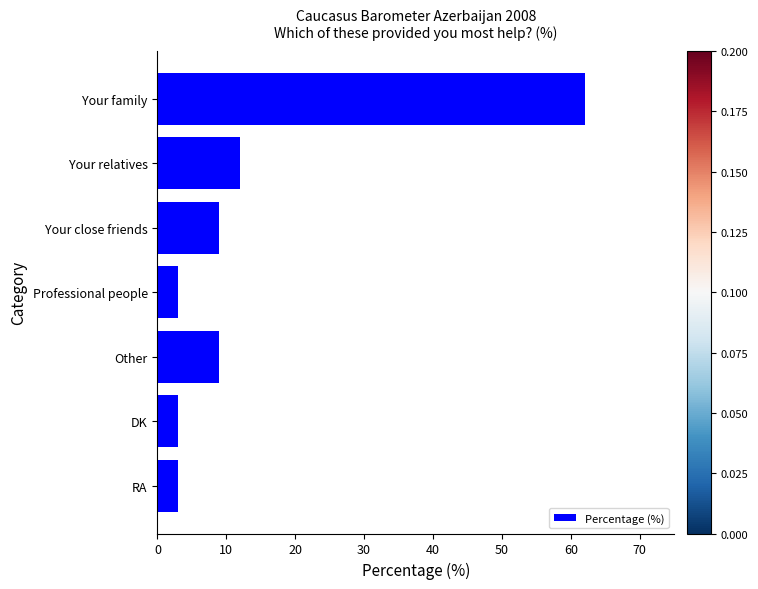

What is the ratio of the value at Other to the value at Your close friends?

1.0